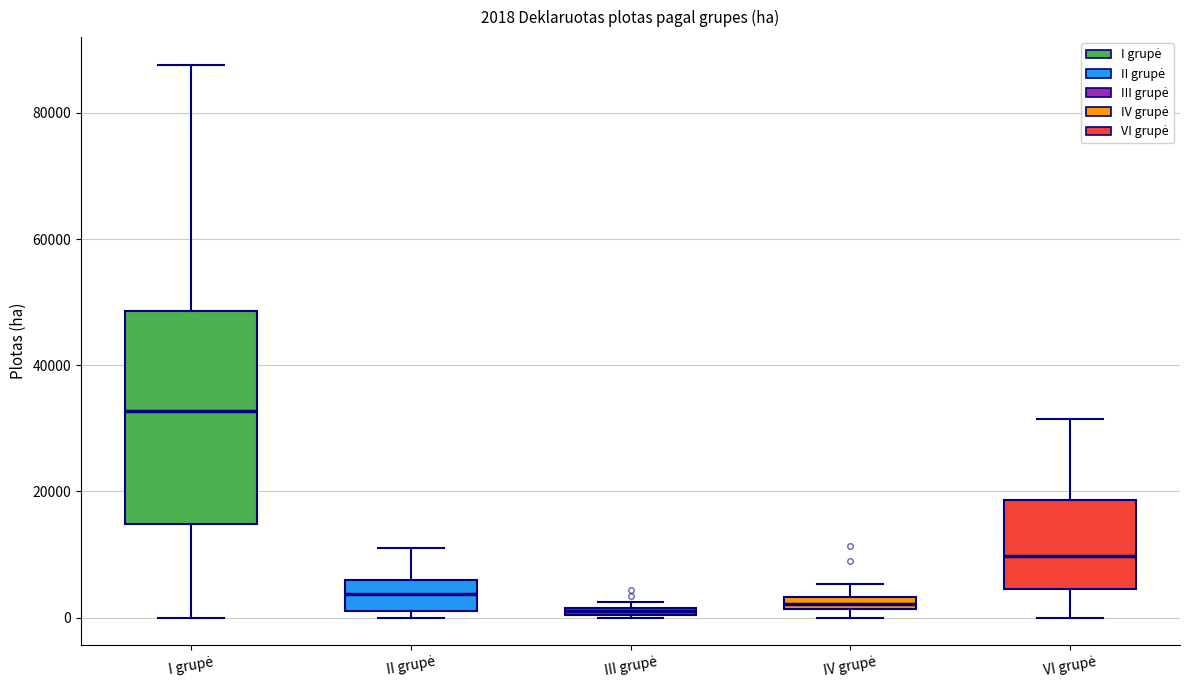

Which box is the tallest, from its lower edge to its upper edge?

I grupė